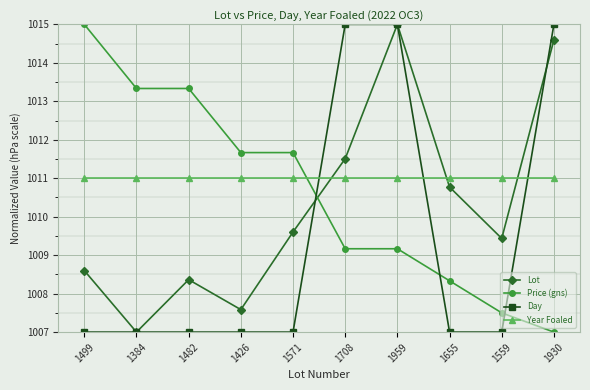

Between 1482 and 1959, which series saw the biggest shift?

Day